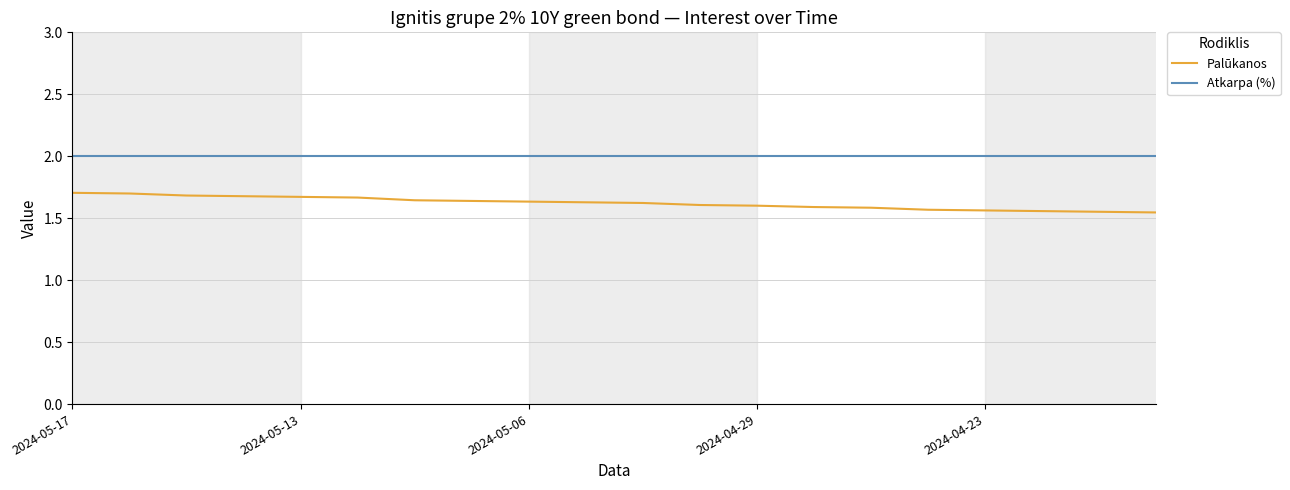

What is the maximum value shown in the chart?

2.0